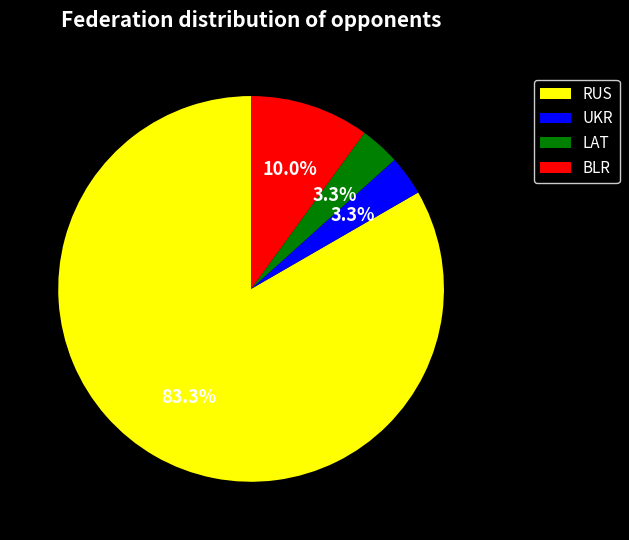

Count the number of slices in the pie.

4